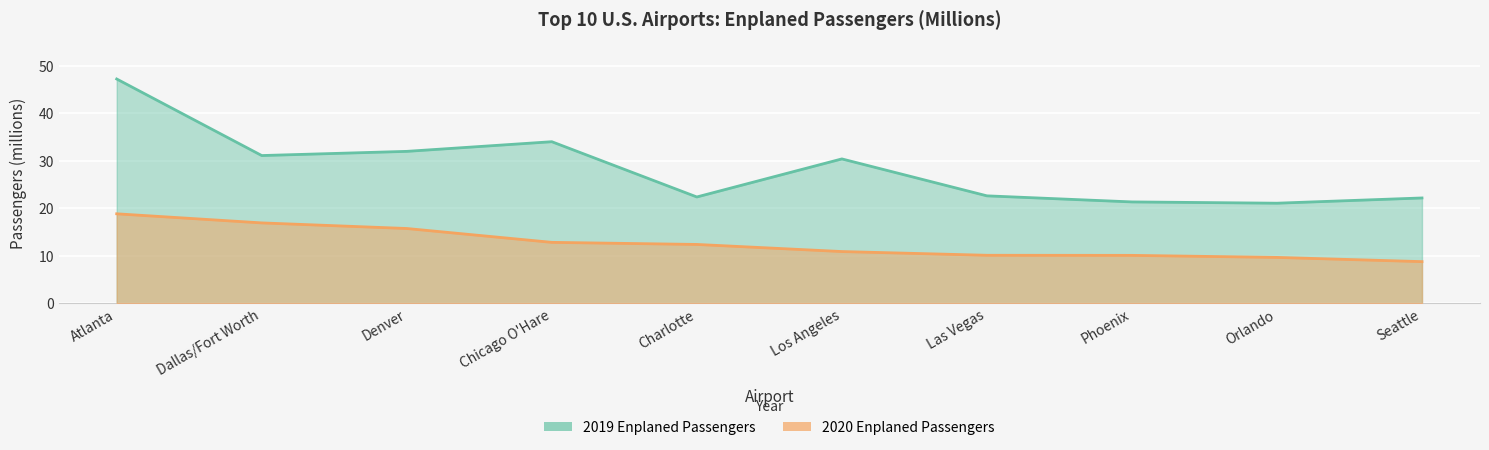

Reading left to right, extract all data points from this chart.

enplaned_2020: 18.9	17.0	15.8	12.9	12.4	10.9	10.1	10.1	9.7	8.8
enplaned_2019: 47.3	31.1	32.0	34.1	22.4	30.4	22.7	21.4	21.1	22.2